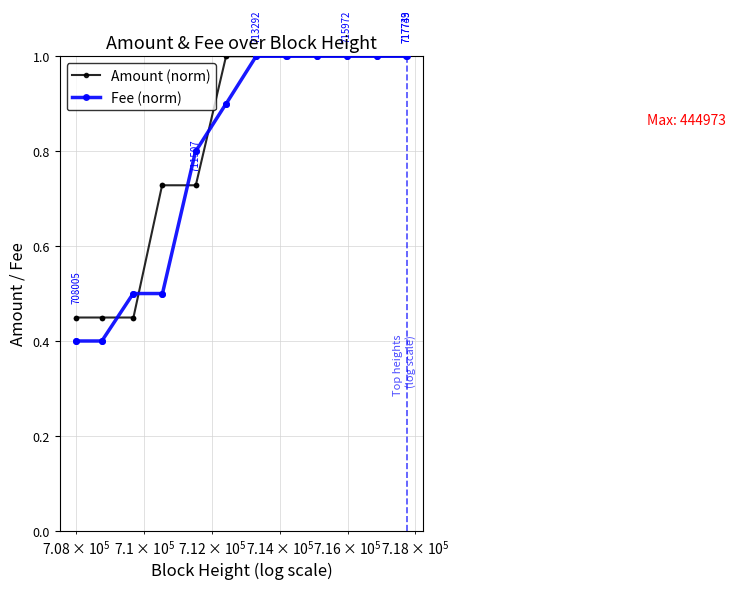

Which series has the largest range (max minus min)?

Fee (norm)